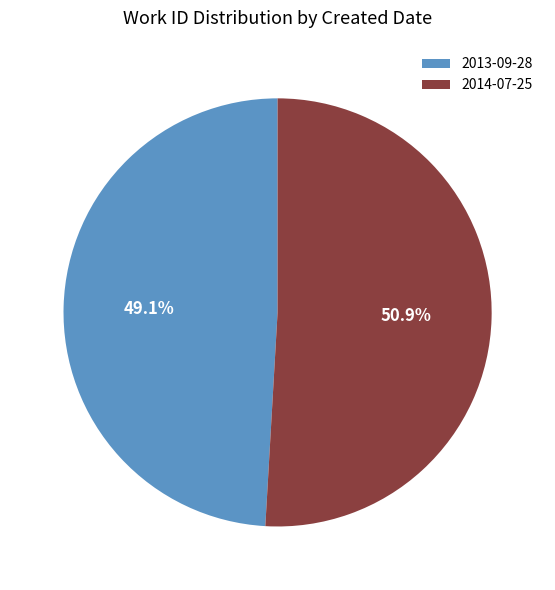

How many segments does this pie chart have?

2